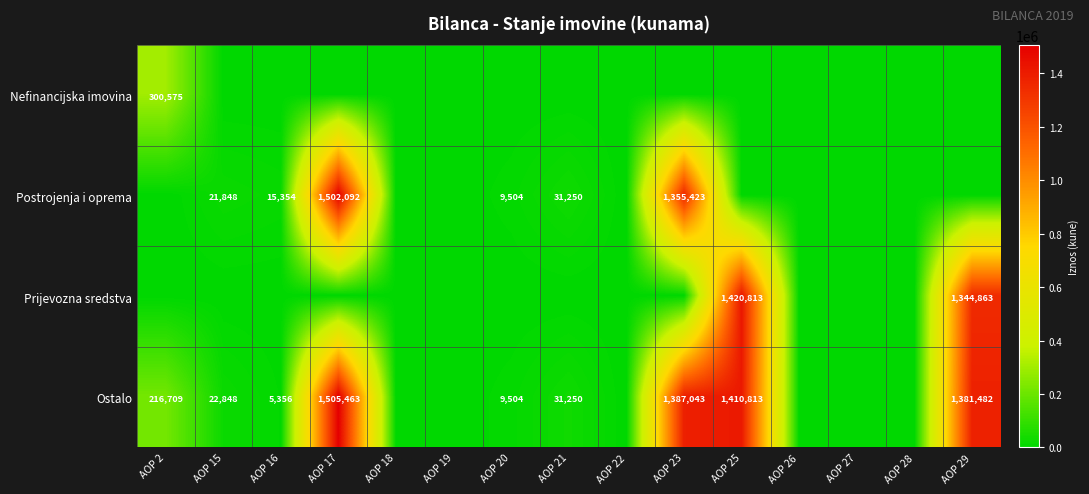

Is it true that Postrojenja i oprema equals 20192 at AOP 16?

False